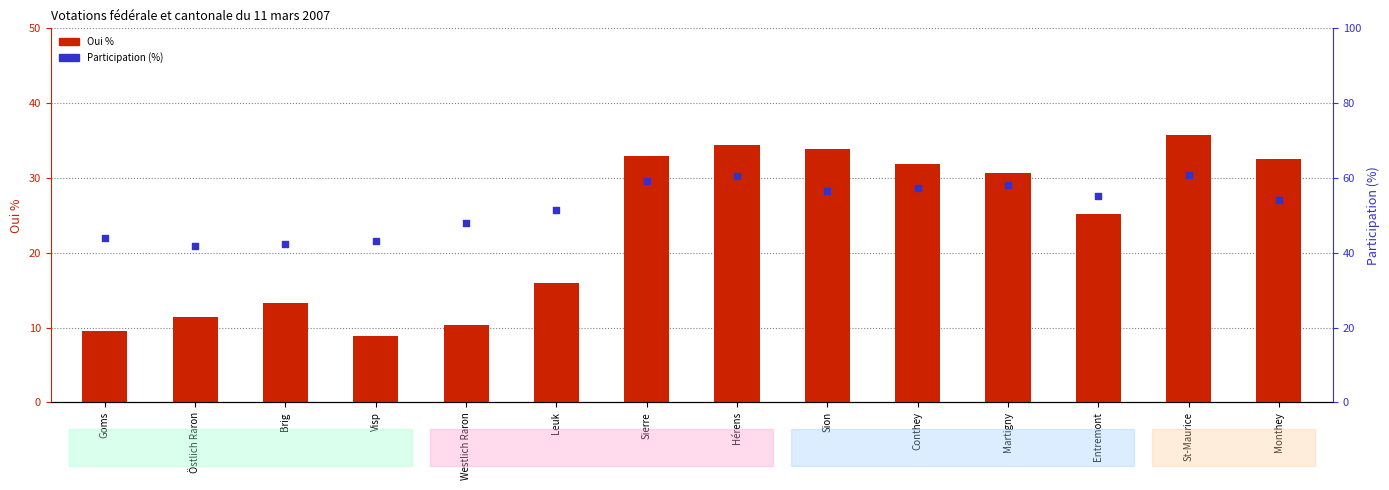

What is the total value across all series at Entremont?

80.4